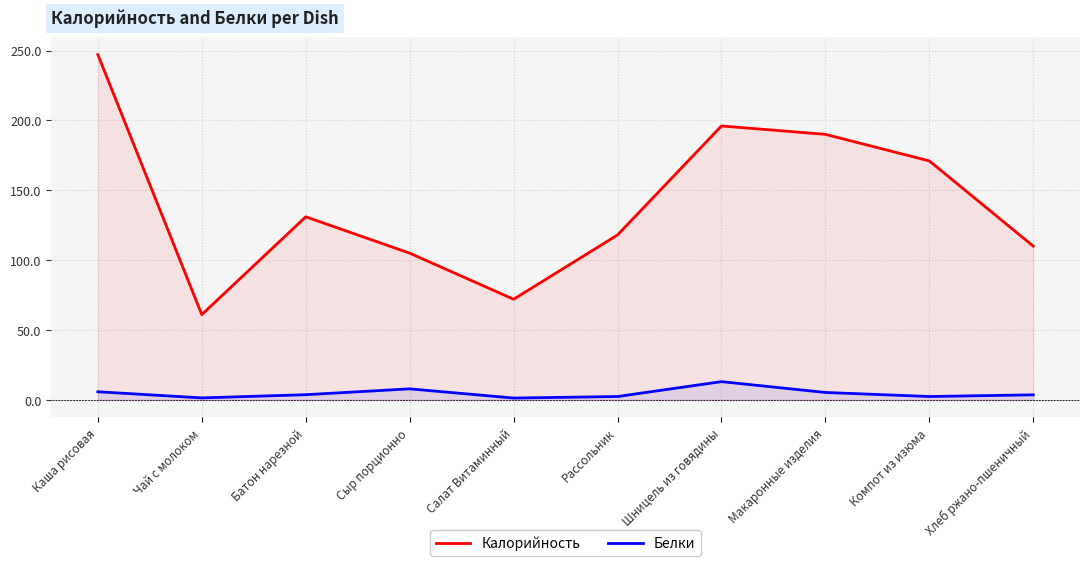

What is the lowest value of the Белки series?

1.3